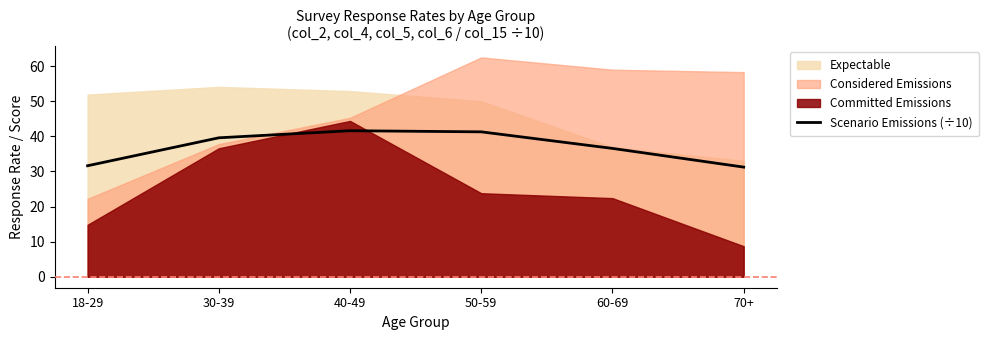

How many interior local peaks (higher than both neighbors) does the data have?

1